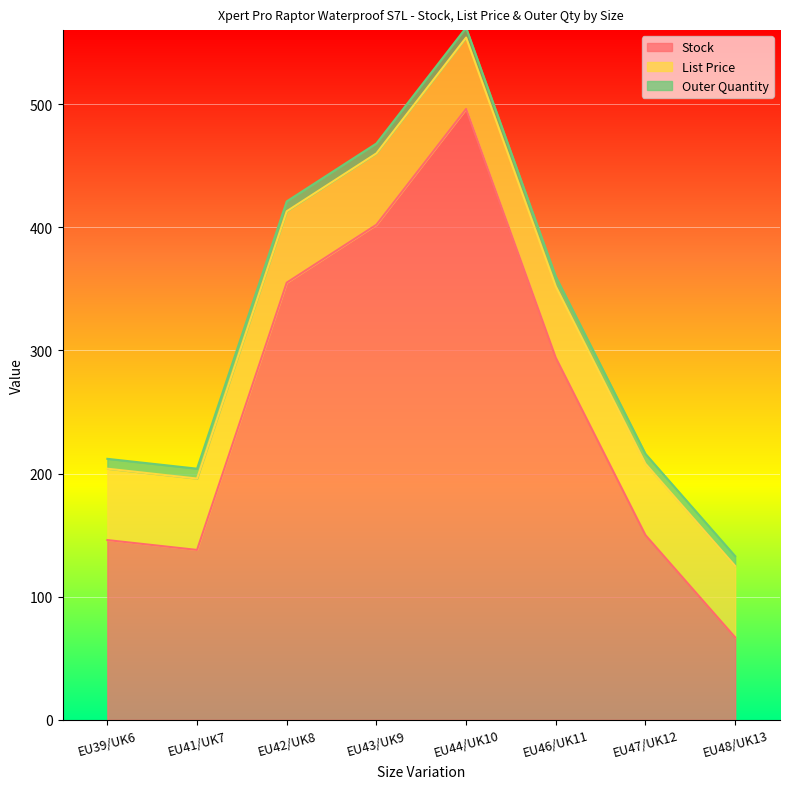

True or false: List Price and Outer Quantity intersect in this chart.

False